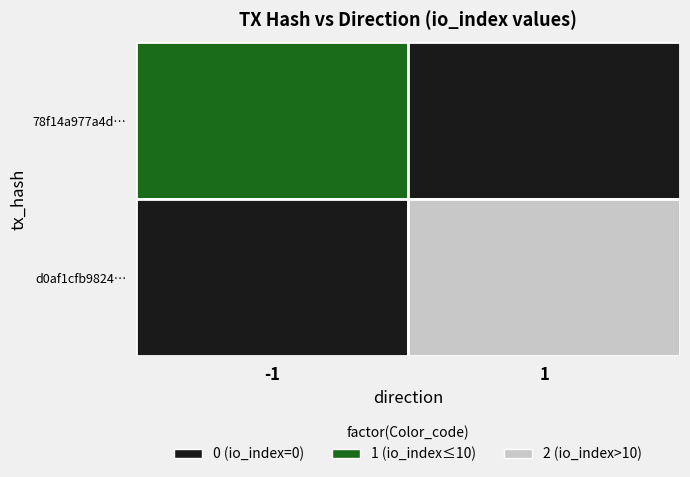

How many categories are shown in the chart?

2